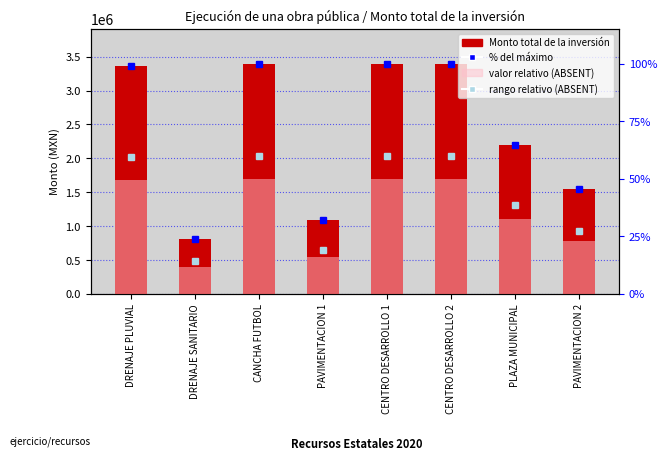

Reading right to left, what are all the values shown in this chart?

Monto total de la inversión: 1549953.6	2197904.3	3397639.3	3386124.0	1089582.9	3384252.7	808502.6	3368658.6
% del máximo: 45.6	64.7	100.0	99.7	32.1	99.6	23.8	99.1
rango relativo (ABSENT): 27.4	38.8	60.0	59.8	19.2	59.8	14.3	59.5
valor relativo (ABSENT): 22.8	32.3	50.0	49.8	16.0	49.8	11.9	49.6